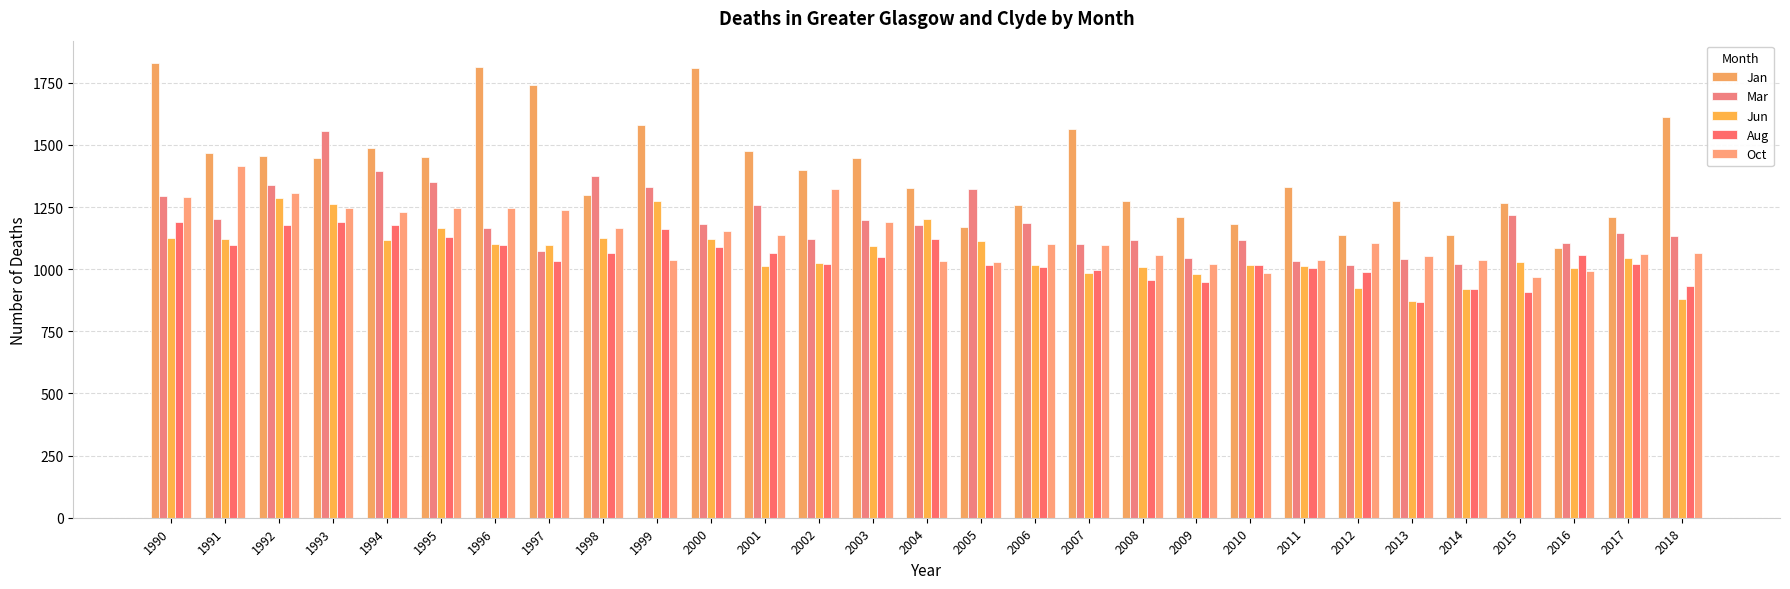

Reading left to right, transcribe all the data shown in this chart.

Jan: 1828	1468	1454	1448	1489	1452	1815	1741	1300	1580	1810	1474	1399	1448	1326	1170	1259	1565	1275	1208	1182	1330	1137	1275	1136	1268	1087	1209	1614
Mar: 1294	1201	1338	1554	1397	1349	1167	1074	1373	1332	1183	1259	1123	1197	1176	1322	1186	1100	1119	1045	1117	1032	1017	1040	1019	1217	1104	1146	1133
Jun: 1124	1121	1285	1264	1118	1165	1101	1098	1126	1274	1122	1014	1025	1093	1200	1115	1018	986	1009	982	1016	1014	923	870	922	1029	1004	1043	879
Aug: 1188	1096	1179	1190	1178	1130	1099	1034	1065	1161	1088	1064	1019	1048	1122	1017	1008	998	957	949	1017	1006	987	867	920	910	1059	1019	931
Oct: 1292	1416	1307	1248	1230	1248	1245	1237	1166	1037	1154	1136	1323	1190	1033	1030	1103	1098	1056	1020	984	1038	1107	1055	1038	969	991	1063	1066